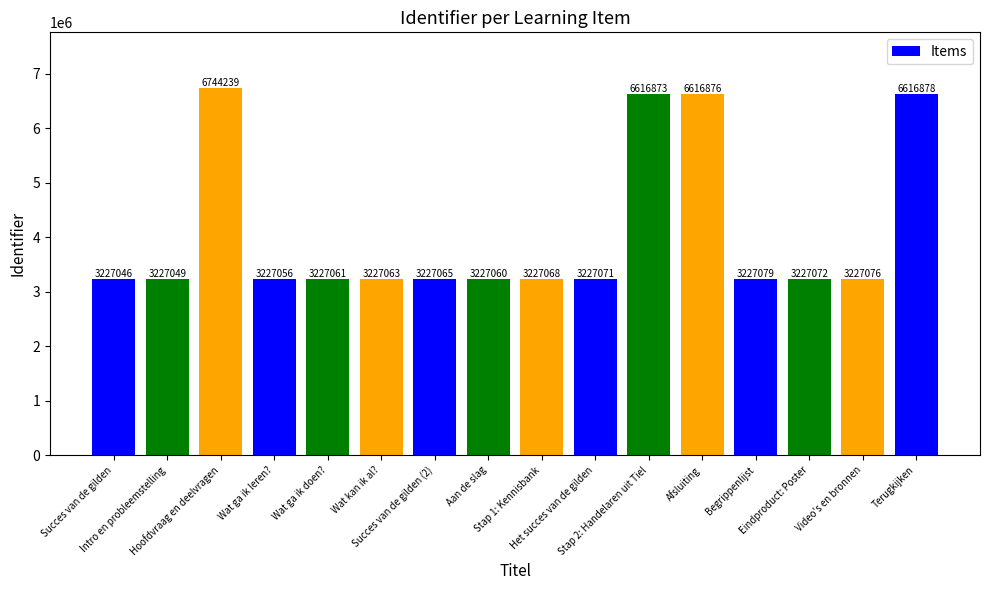

Which has a higher value, Succes van de gilden (2) or Begrippenlijst?

Begrippenlijst